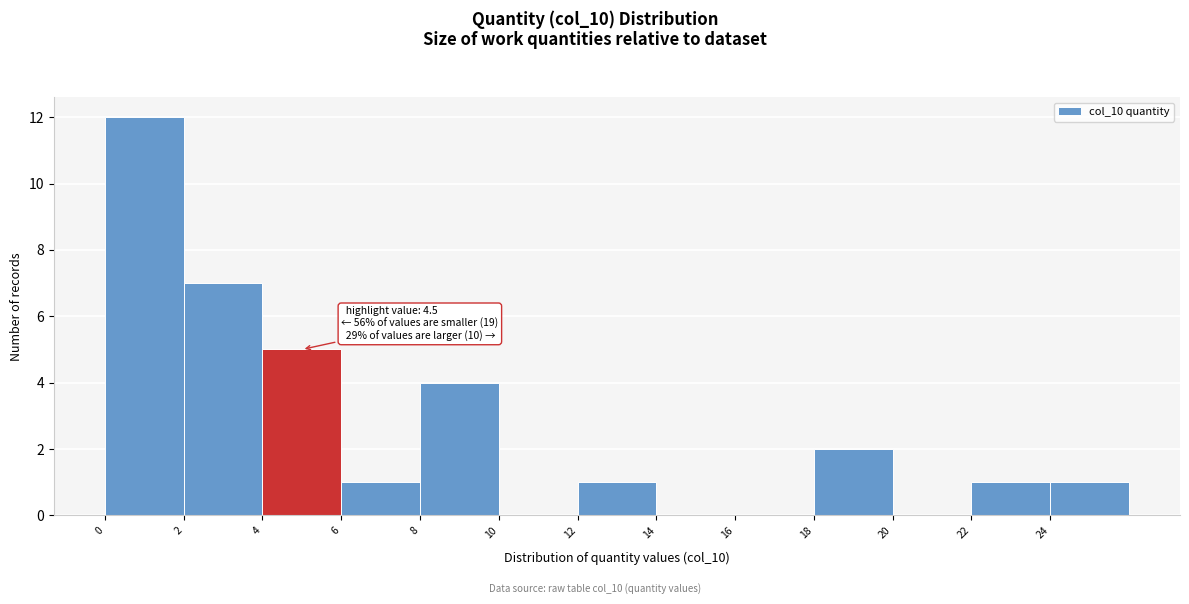

Which range on the x-axis has the tallest bar?

0 to 2